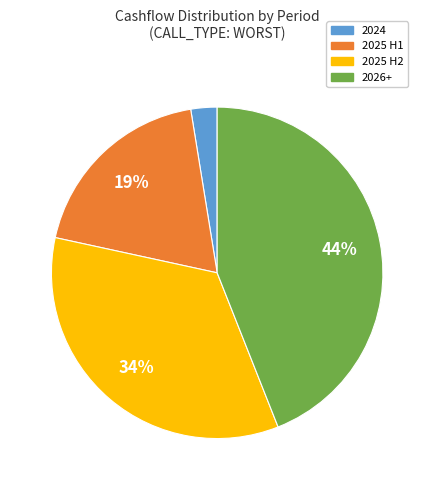

Combined, do 2024 and 2025 H1 account for over 50%?

No